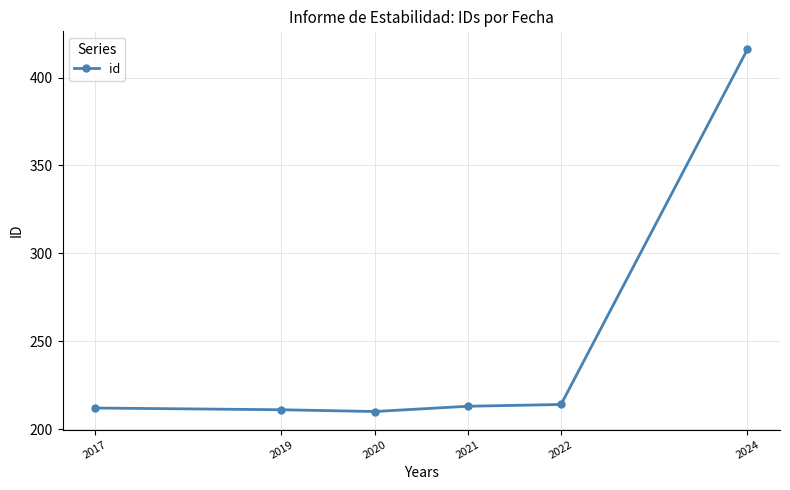

Rank the categories by value from highest to lowest.

2024, 2022, 2021, 2017, 2019, 2020